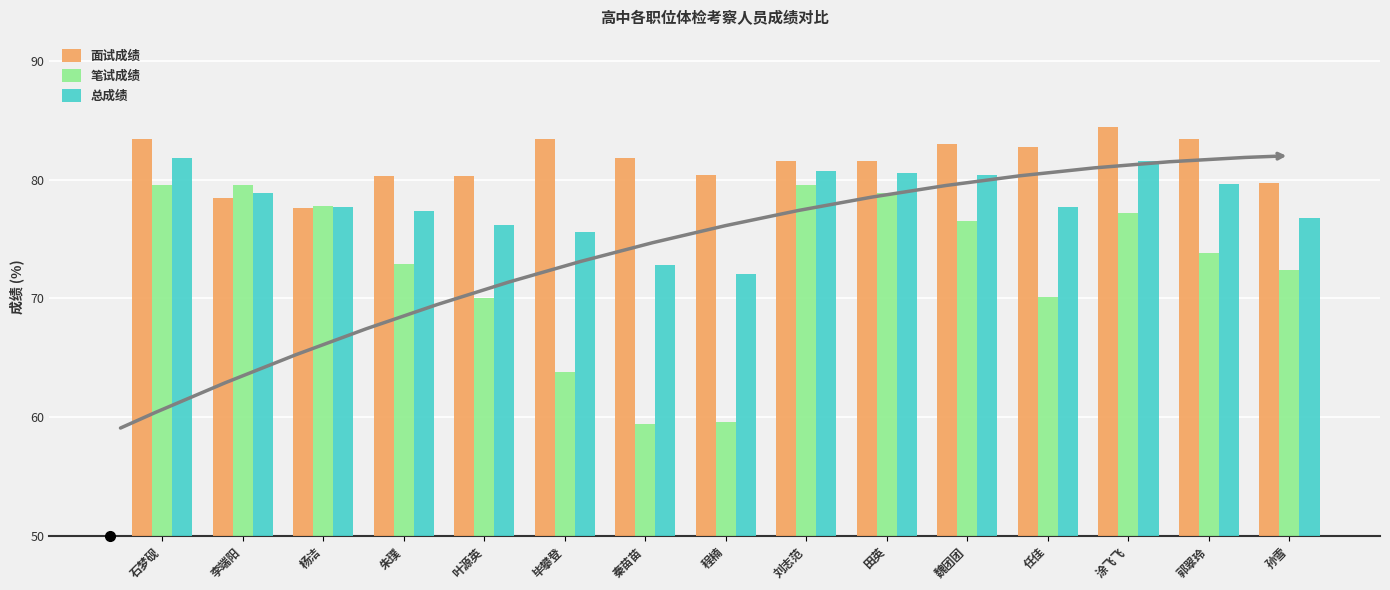

Which series has the widest spread of values?

笔试成绩